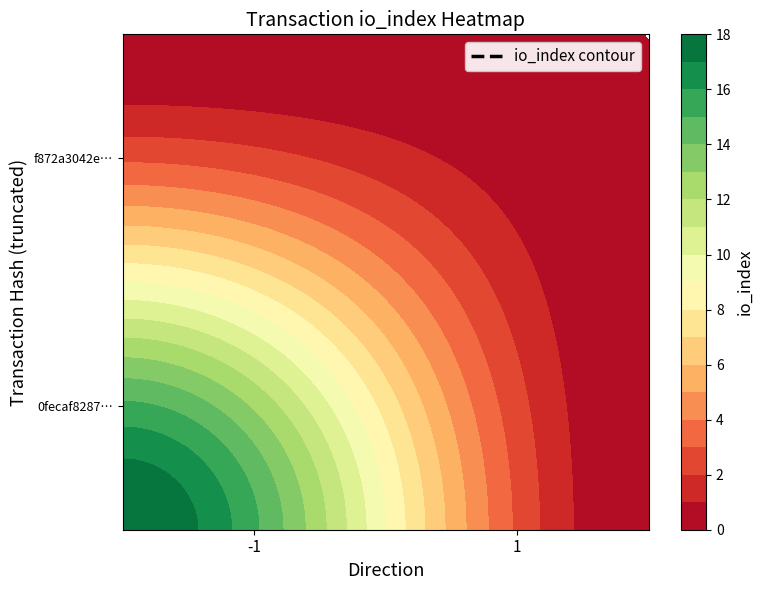

Which has a higher value, 1 or -1?

-1